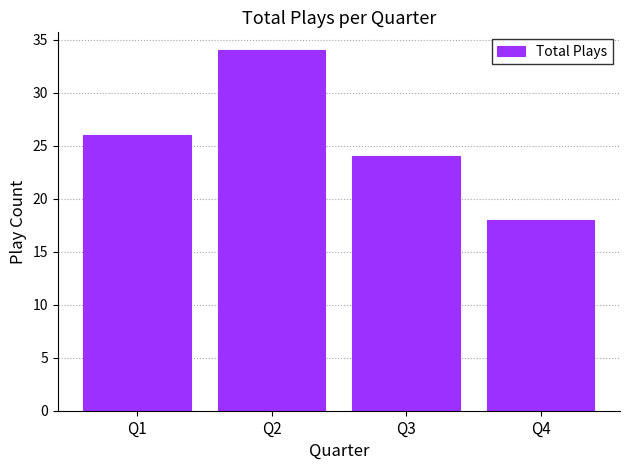

True or false: the data shows 34 at Q2.

True